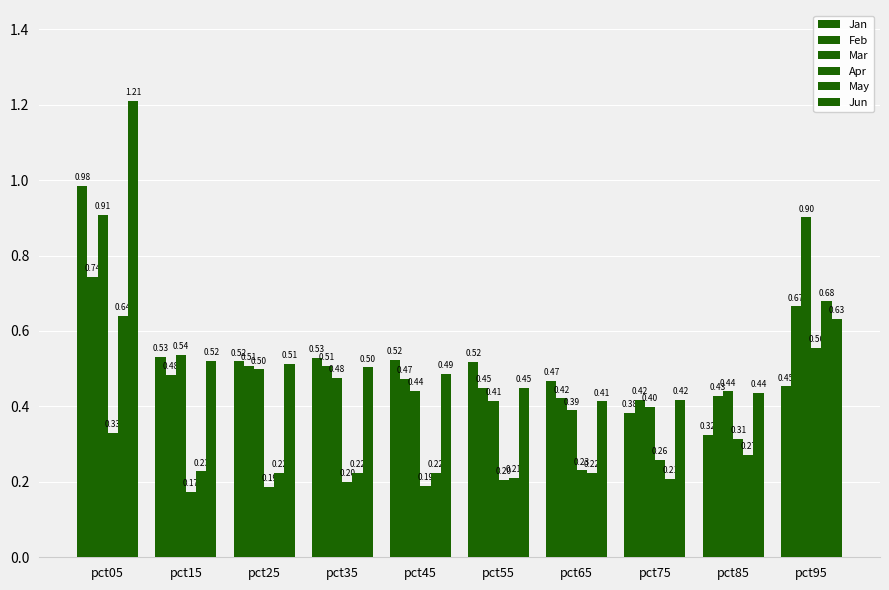

Rank the series at pct95 from lowest to highest value.

Jan, Apr, Jun, Feb, May, Mar